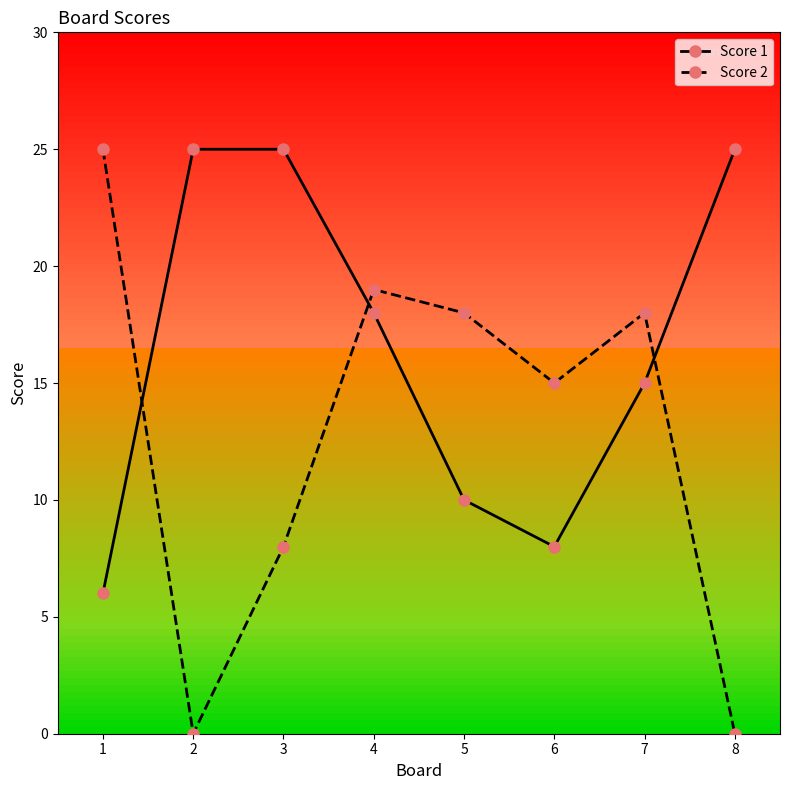

What is the maximum value shown in the chart?

25